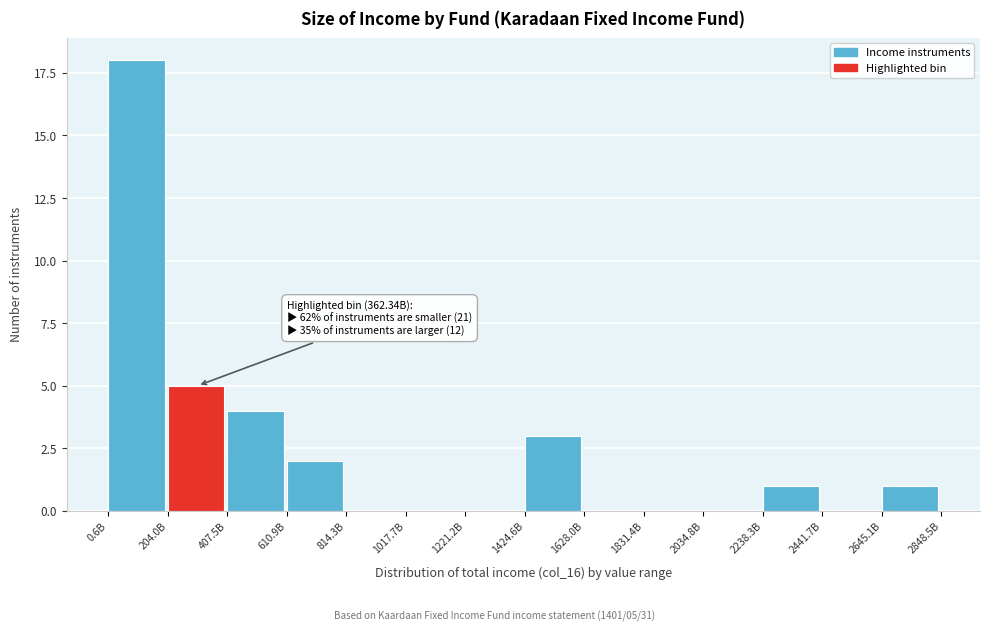

Reading right to left, transcribe all the data shown in this chart.

2645.1B=1	2441.7B=0	2238.3B=1	2034.8B=0	1831.4B=0	1628.0B=0	1424.6B=3	1221.2B=0	1017.7B=0	814.3B=0	610.9B=2	407.5B=4	204.0B=5	0.6B=18